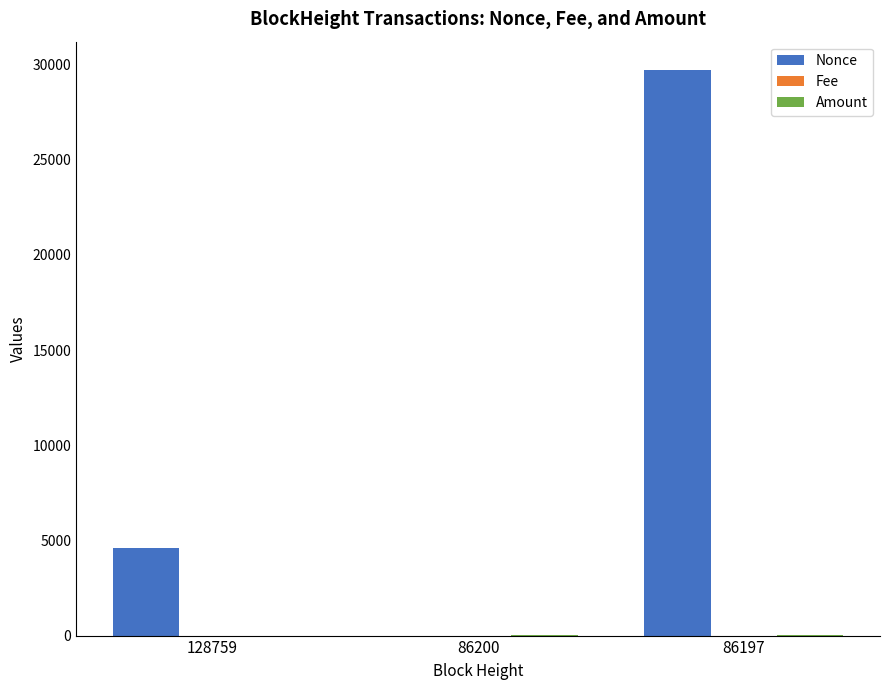

Which series has the largest total across all categories?

Nonce